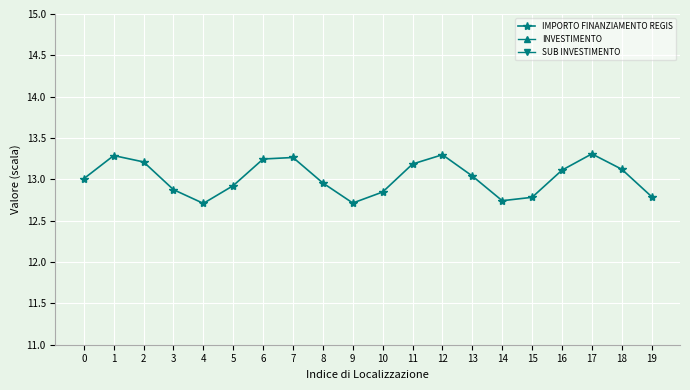

True or false: IMPORTO FINANZIAMENTO REGIS has more than 1 points higher than both neighbors.

True